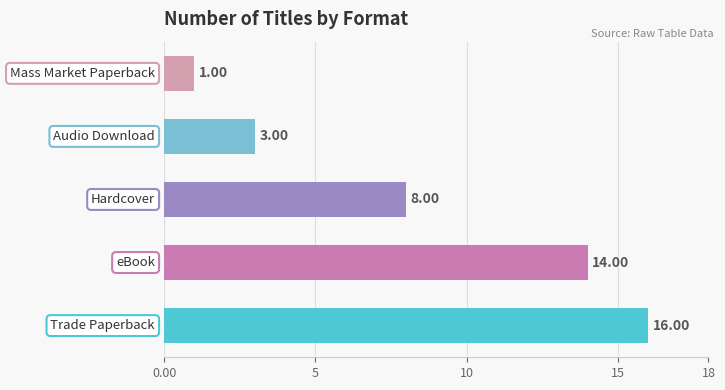

What is the difference between the maximum and minimum values?

15